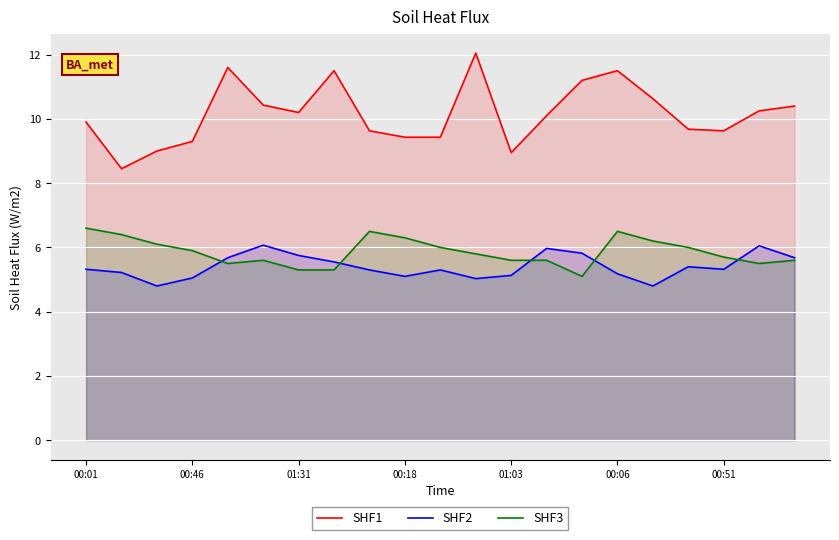

What are all the series names shown in the legend?

SHF1, SHF2, SHF3